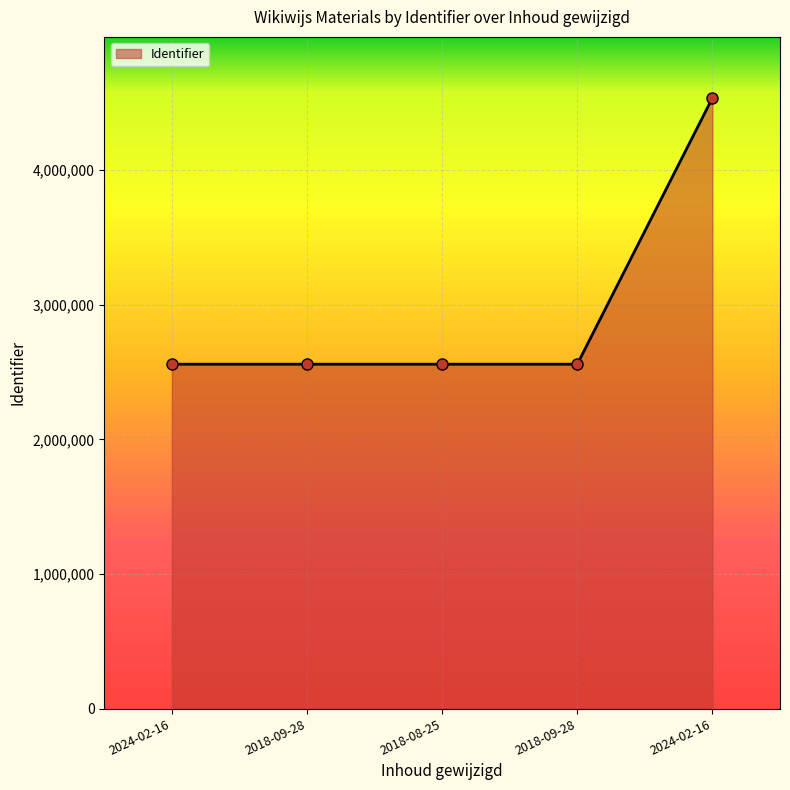

Reading left to right, transcribe all the data shown in this chart.

2024-02-16=2557889	2018-09-28=2557892	2018-08-25=2557894	2018-09-28=2557899	2024-02-16=4535293